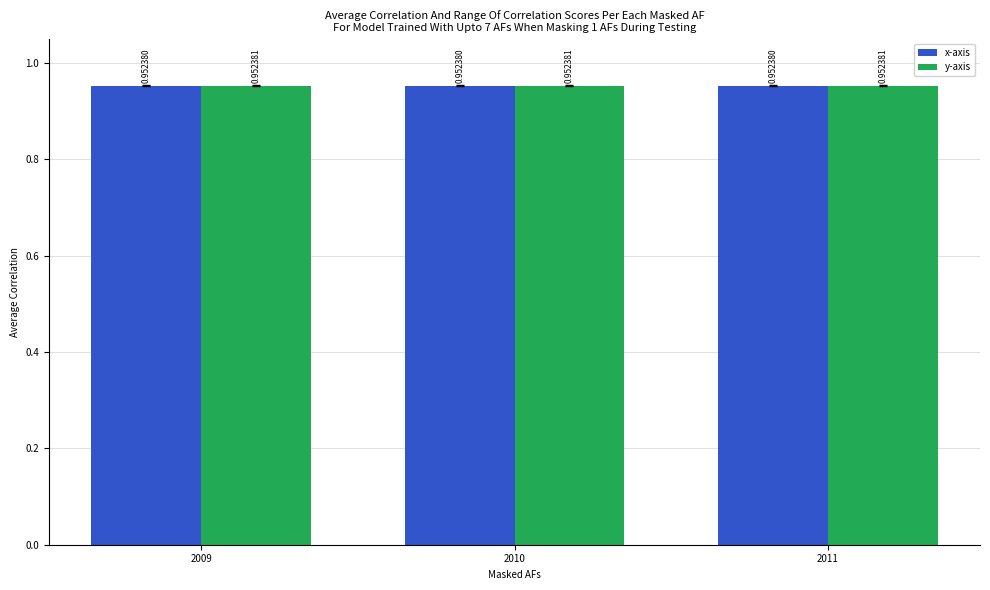

Count the number of data series in this chart.

2